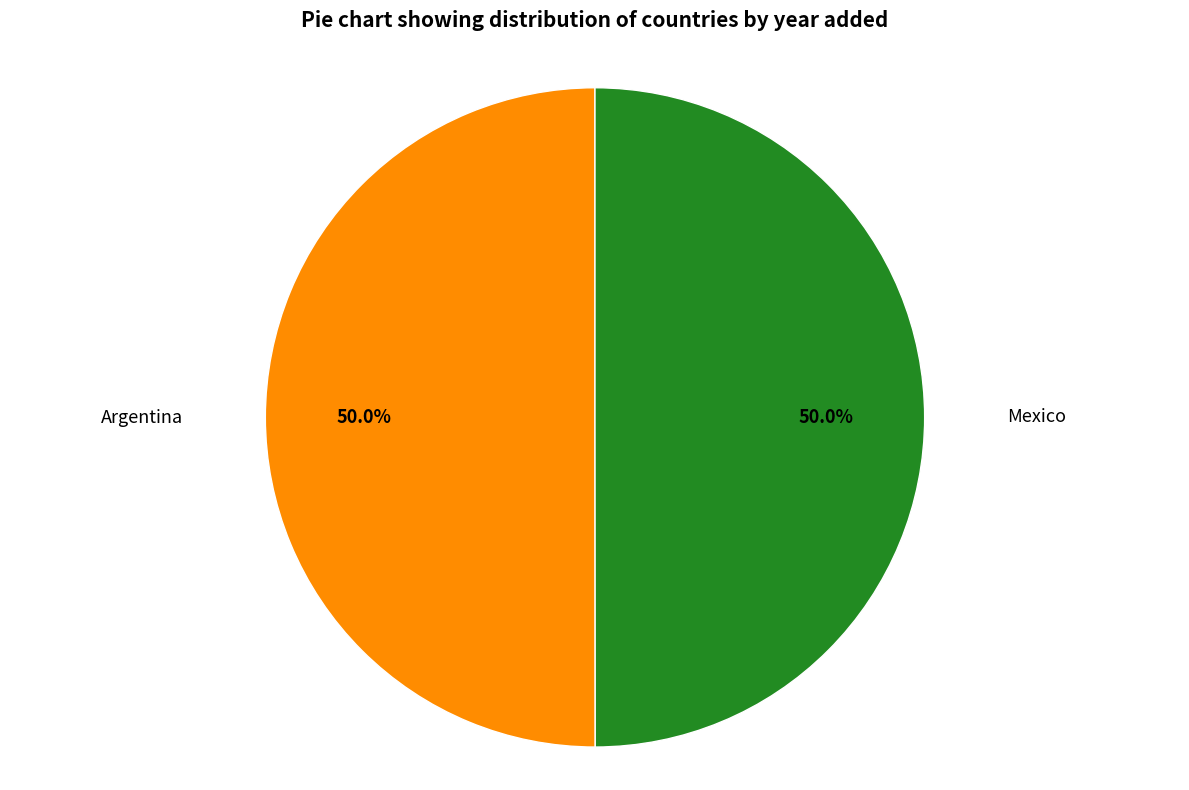

Rank the categories by value from lowest to highest.

Mexico, Argentina